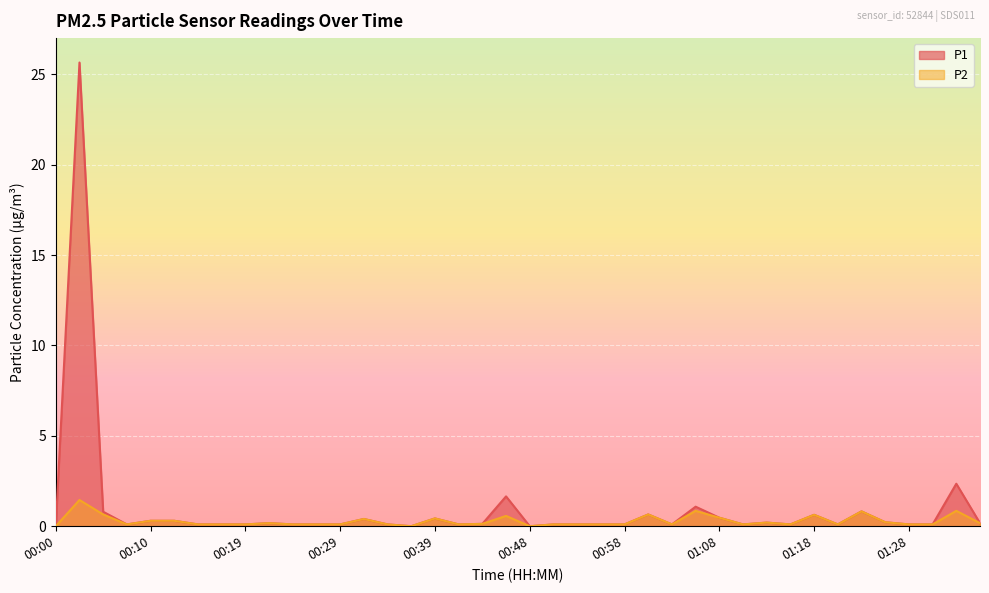

True or false: P2 has a value of 0.1 at 00:41.

False